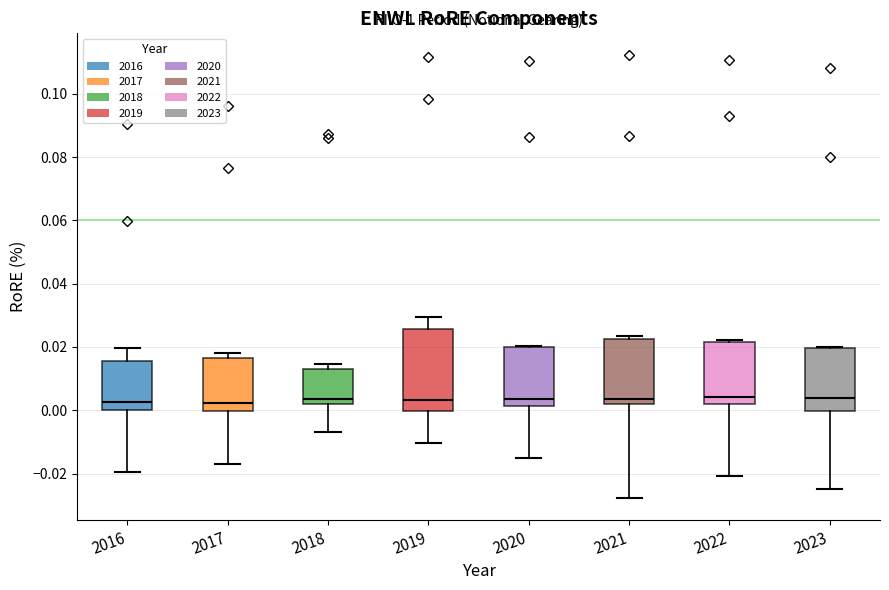

Reading left to right, transcribe this box plot: for each box, give where its median line is, the range the box spans, and where its two whiskers end, as read against the y-axis. The values are not printed on the chart, so give them approximately, as read against the axis.

2016: median 0.002, box 0.000 to 0.016, whiskers -0.020 to 0.020
2017: median 0.002, box 0.000 to 0.016, whiskers -0.016 to 0.018
2018: median 0.004, box 0.002 to 0.014, whiskers -0.006 to 0.014 (just above the box's upper edge)
2019: median 0.004, box 0.000 to 0.026, whiskers -0.010 to 0.030
2020: median 0.004, box 0.002 to 0.020, whiskers -0.016 to 0.020
2021: median 0.004, box 0.002 to 0.022, whiskers -0.028 to 0.024
2022: median 0.004, box 0.002 to 0.022, whiskers -0.020 to 0.022
2023: median 0.004, box 0.000 to 0.020, whiskers -0.024 to 0.020